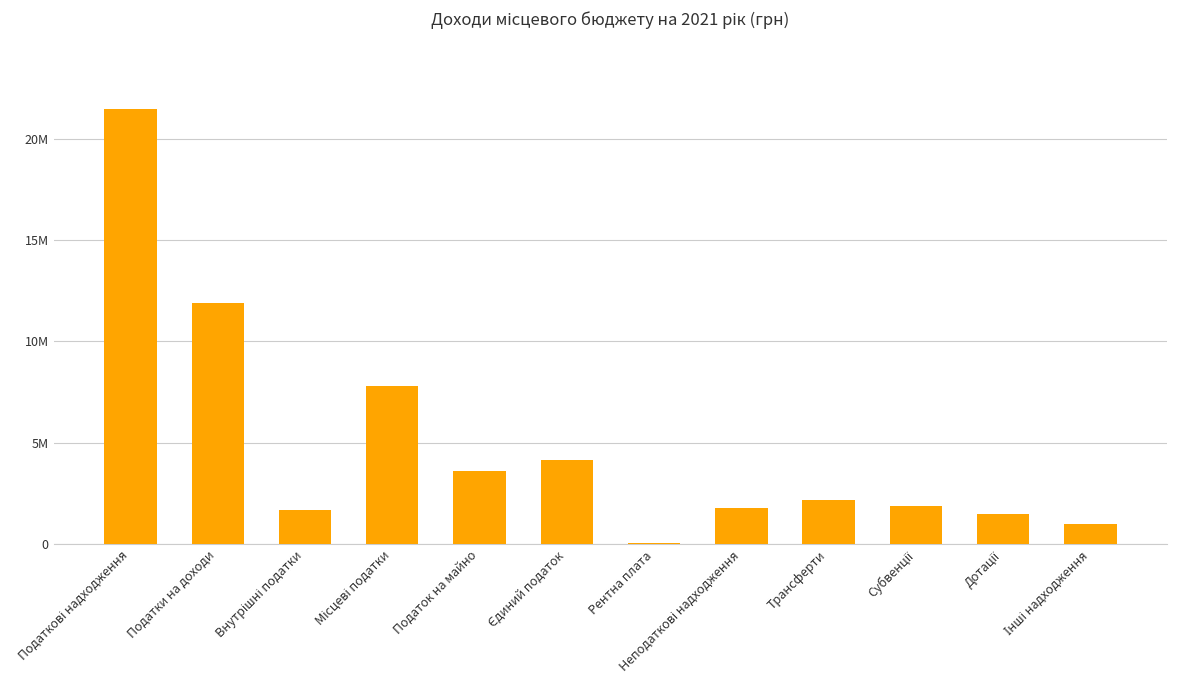

The chart shows a value of 627458 at Дотації. True or false?

False